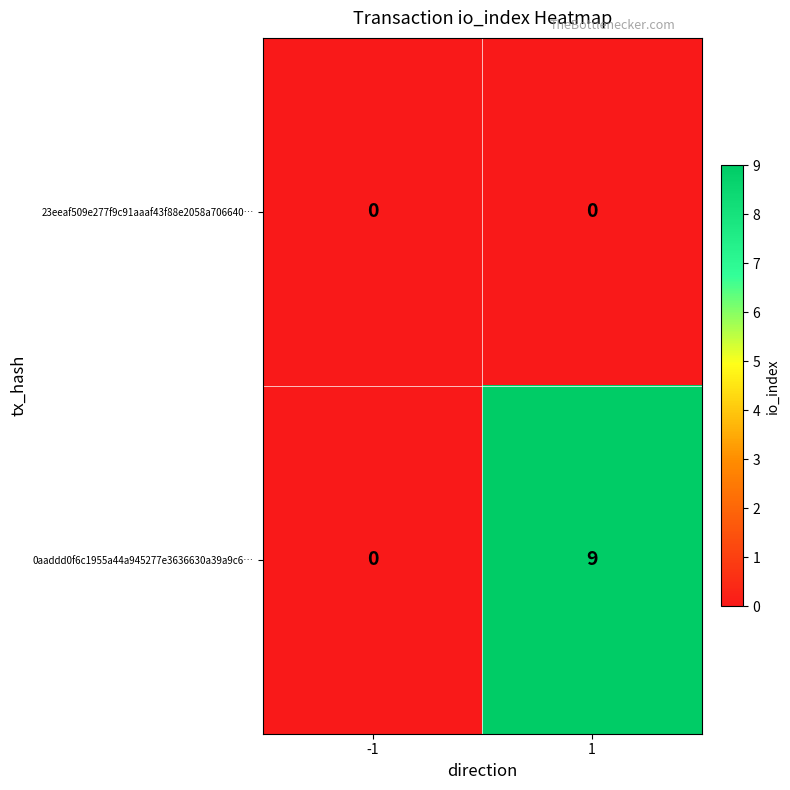

True or false: 23eeaf509e277f9c91aaaf43f88e2058a706640… has a value of 0 at -1.

True